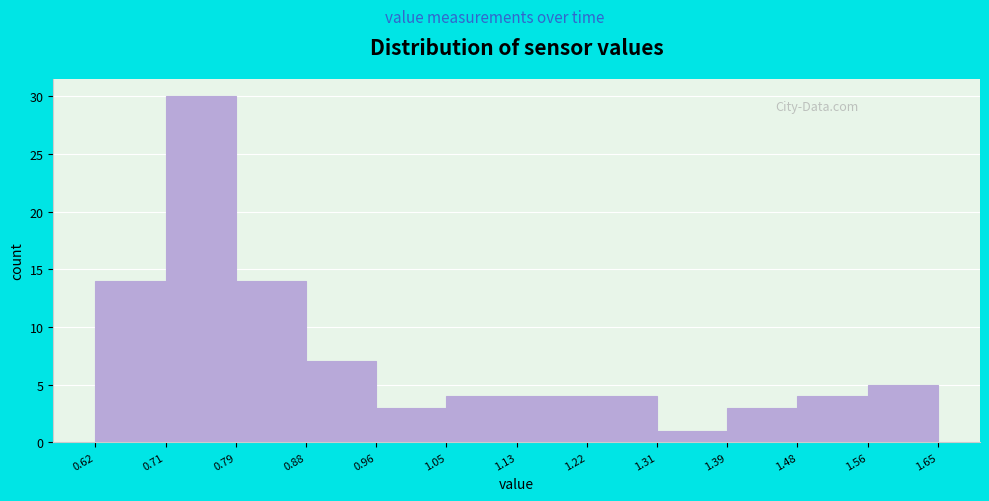

Reading left to right, list every bar in this chart as the range it spans on the x-axis followed by its height. The values are not printed on the chart, so give them approximately, as read against the axis.

0.62 to 0.71: 14
0.71 to 0.79: 30
0.79 to 0.88: 14
0.88 to 0.96: 7
0.96 to 1.05: 3
1.05 to 1.13: 4
1.13 to 1.22: 4
1.22 to 1.31: 4
1.31 to 1.39: 1
1.39 to 1.48: 3
1.48 to 1.56: 4
1.56 to 1.65: 5